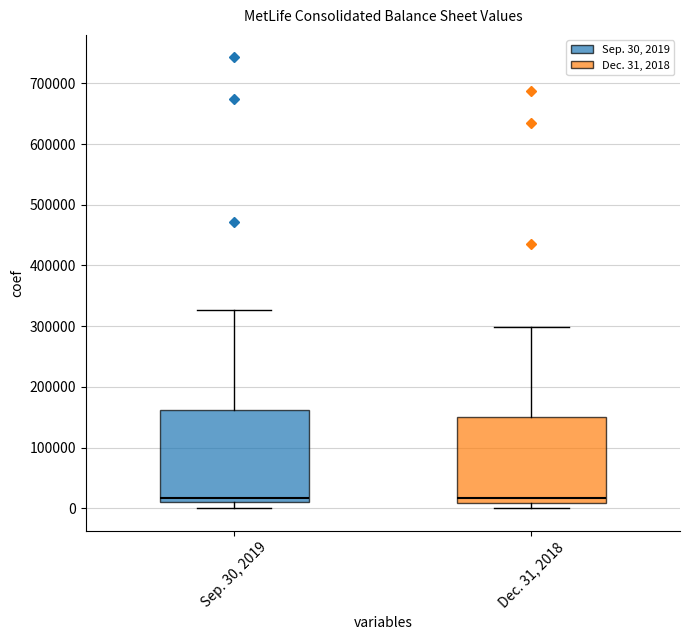

Reading left to right, transcribe this box plot: for each box, give where its median line is, the range the box spans, and where its two whiskers end, as read against the y-axis. The values are not printed on the chart, so give them approximately, as read against the axis.

Sep. 30, 2019: median 20000, box 10000 to 160000, whiskers 0 to 330000
Dec. 31, 2018: median 20000, box 10000 to 150000, whiskers 0 to 300000